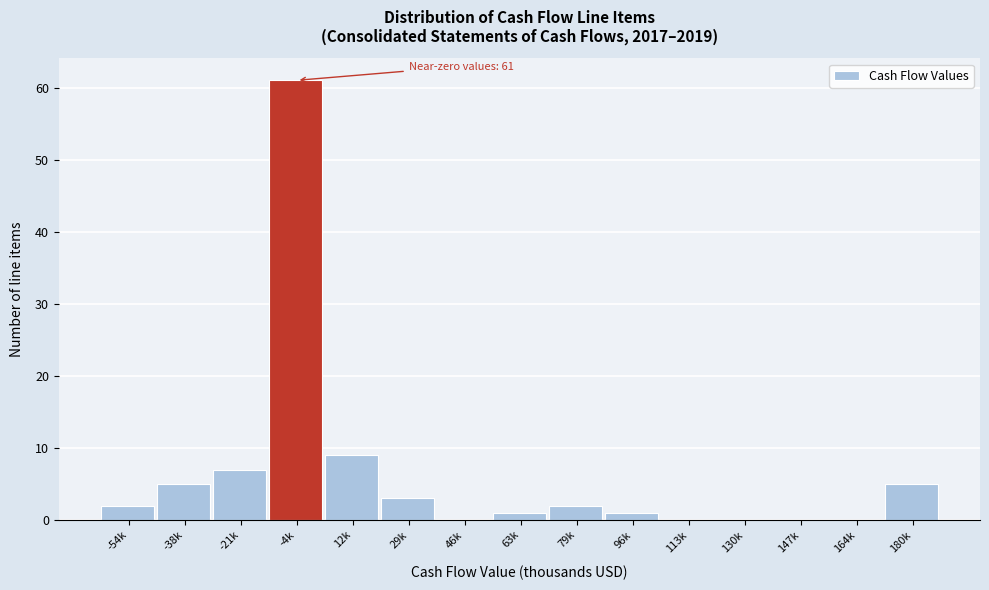

Reading left to right, extract all data points from this chart.

-54k=2	-38k=5	-21k=7	-4k=61	12k=9	29k=3	46k=0	63k=1	79k=2	96k=1	113k=0	130k=0	147k=0	164k=0	180k=5